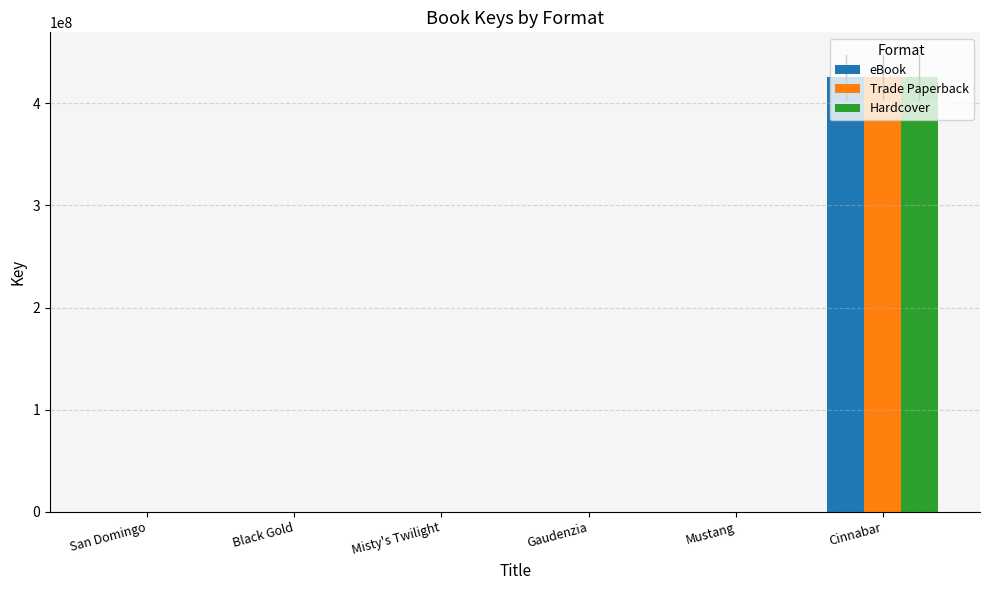

At which category is the sum across all series the highest?

Cinnabar